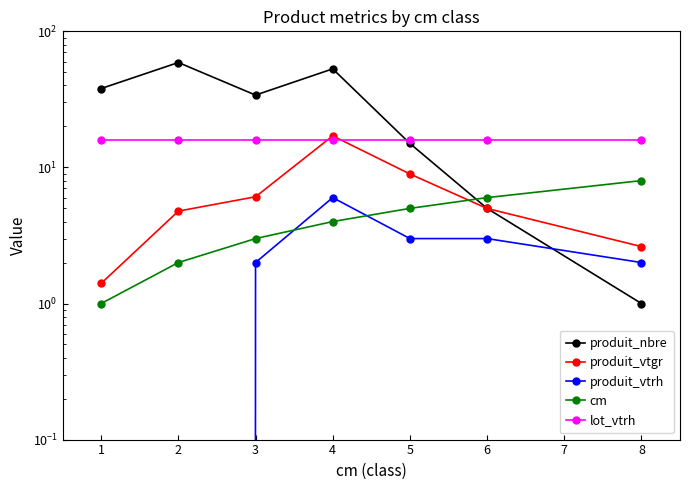

What is the maximum value for produit_vtrh?

6.0